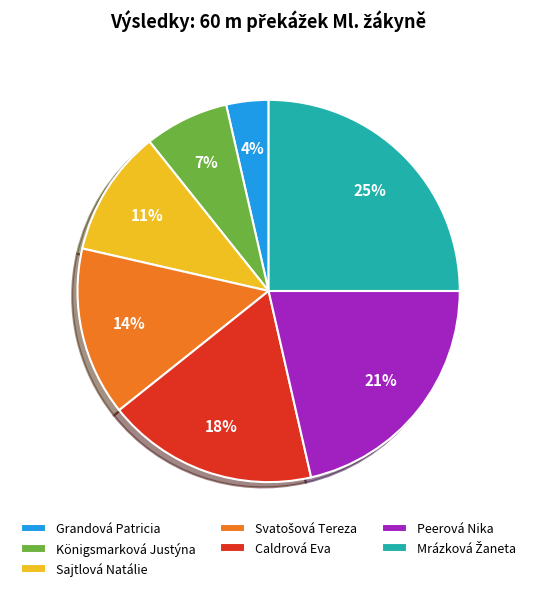

Combined, do Caldrová Eva and Königsmarková Justýna account for over 50%?

No